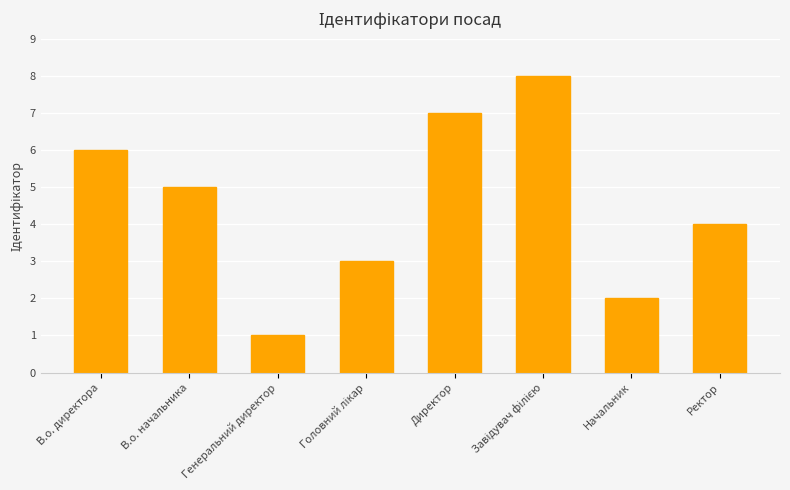

Reading right to left, list all the values displayed in this chart.

4	2	8	7	3	1	5	6